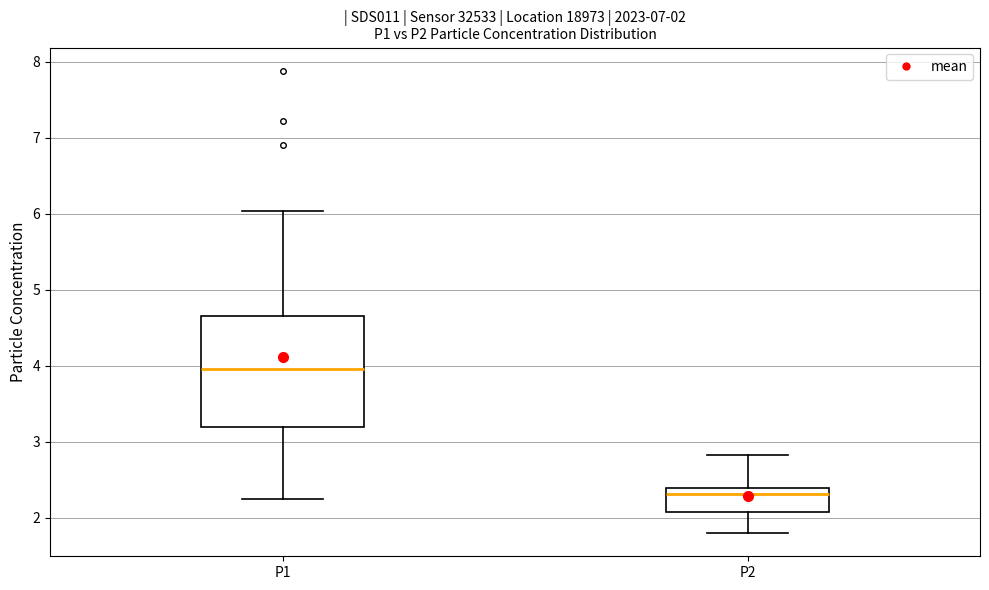

Which box has the lowest median line?

P2